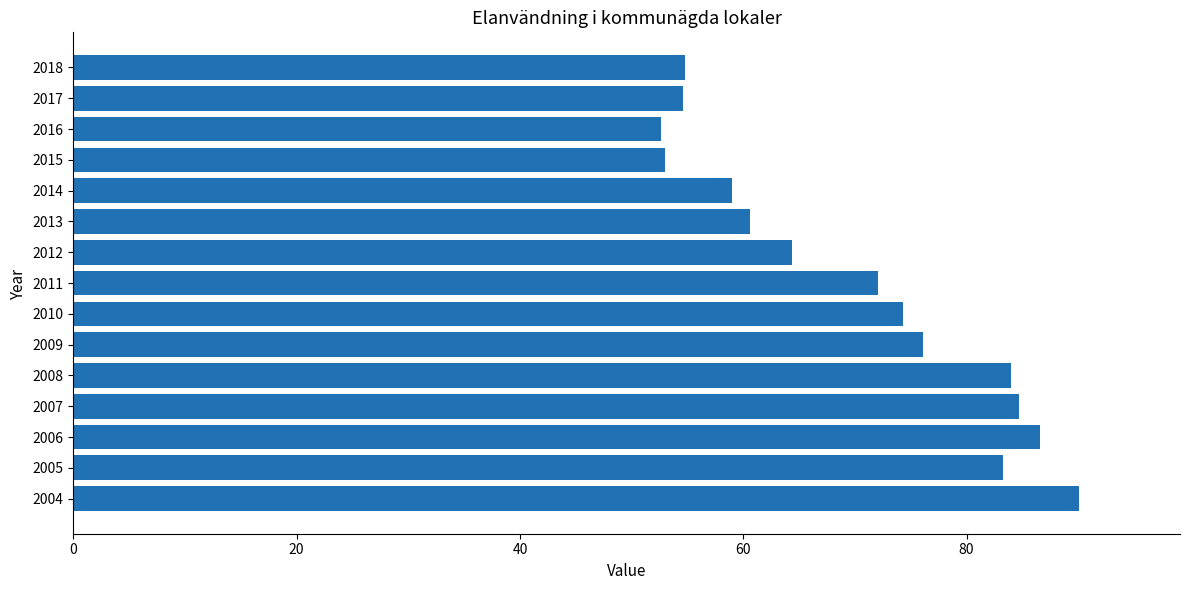

What is the difference between the maximum and minimum values?

37.5